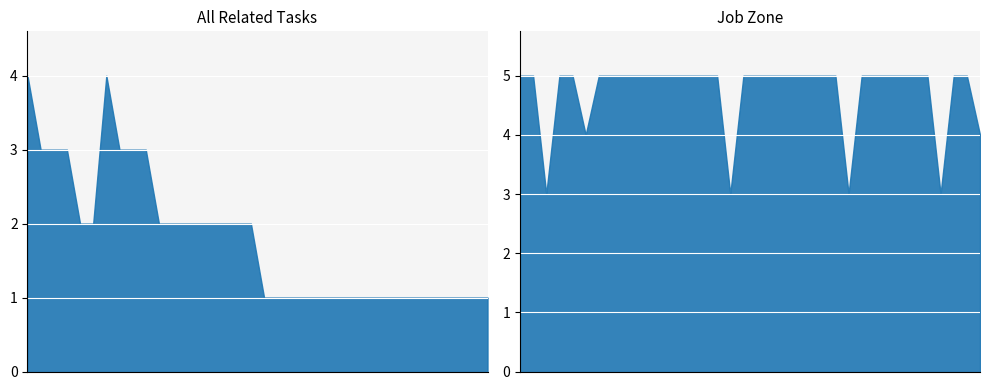

Which series has the largest total across all categories?

Job Zone